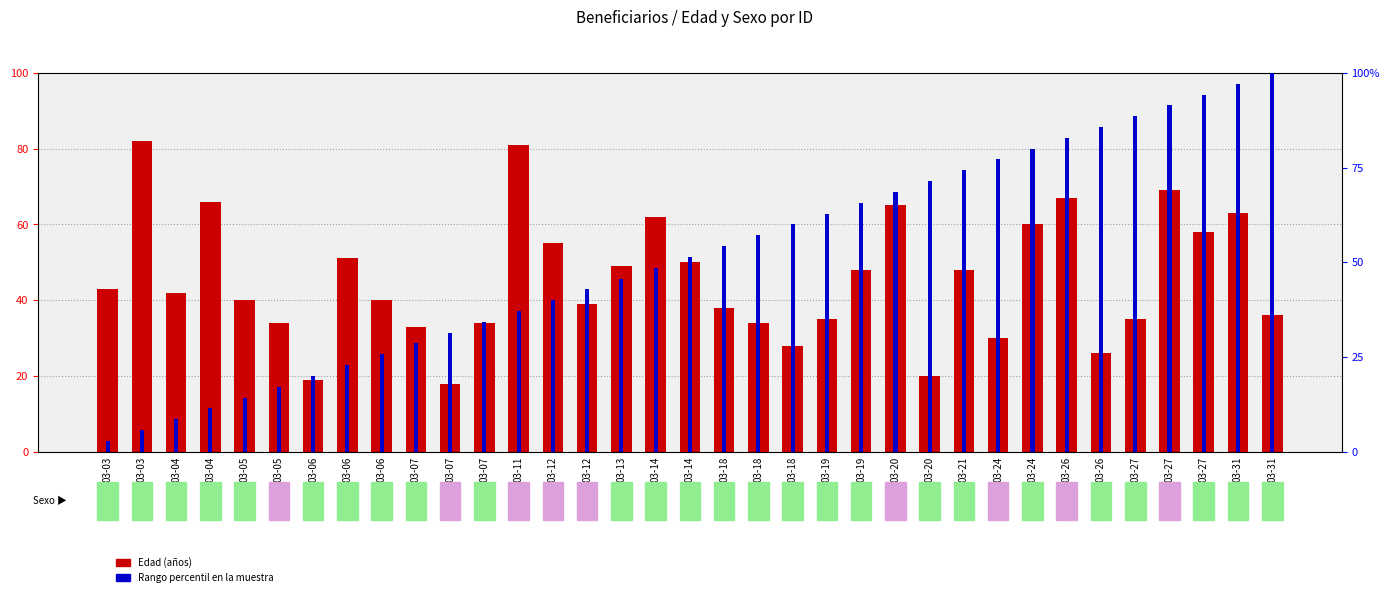

At which category is the sum across all series the highest?

03-27